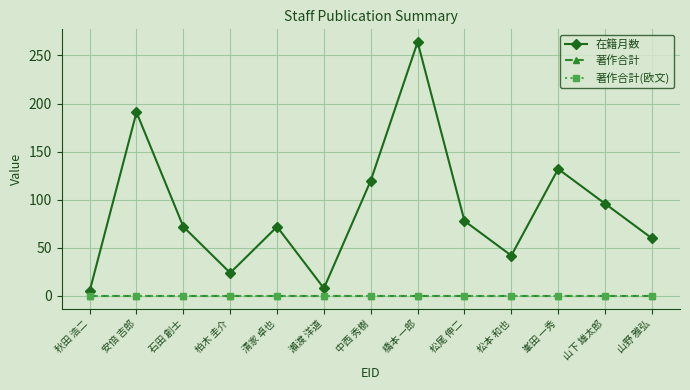

Does the chart have visible grid lines?

Yes